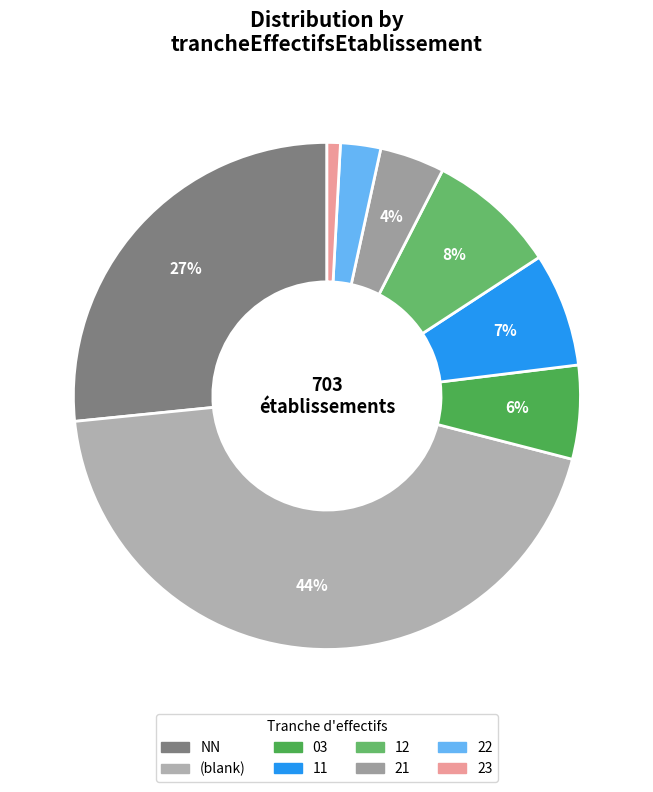

To the nearest percent, what is the difference between the largest and smallest slice percentages?

43%